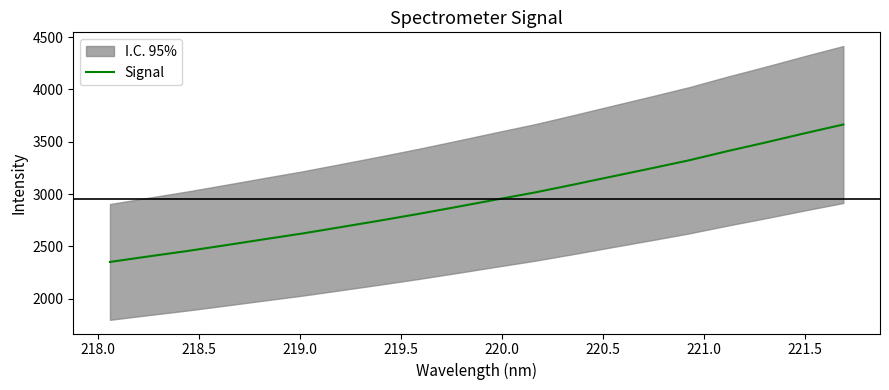

What is the smallest value displayed?

2351.9